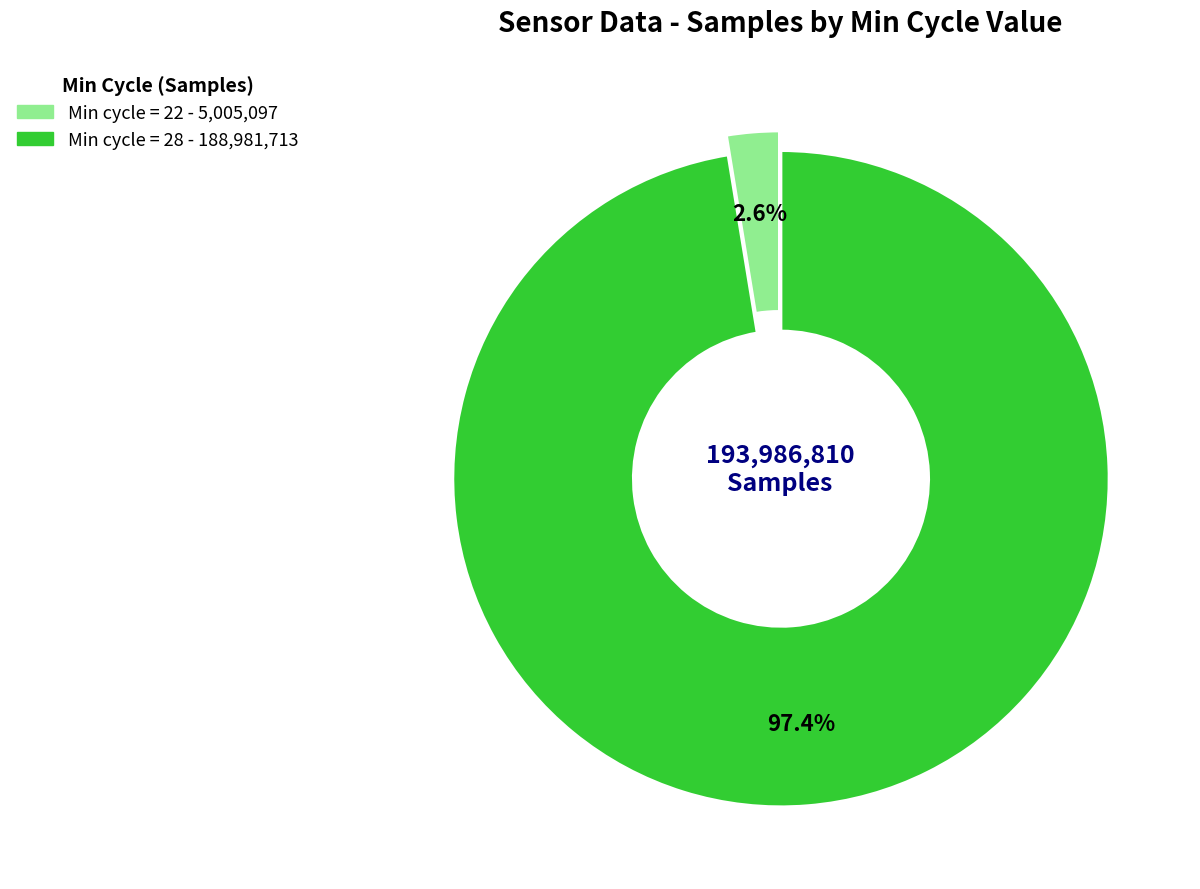

Does any single category account for the majority?

Yes